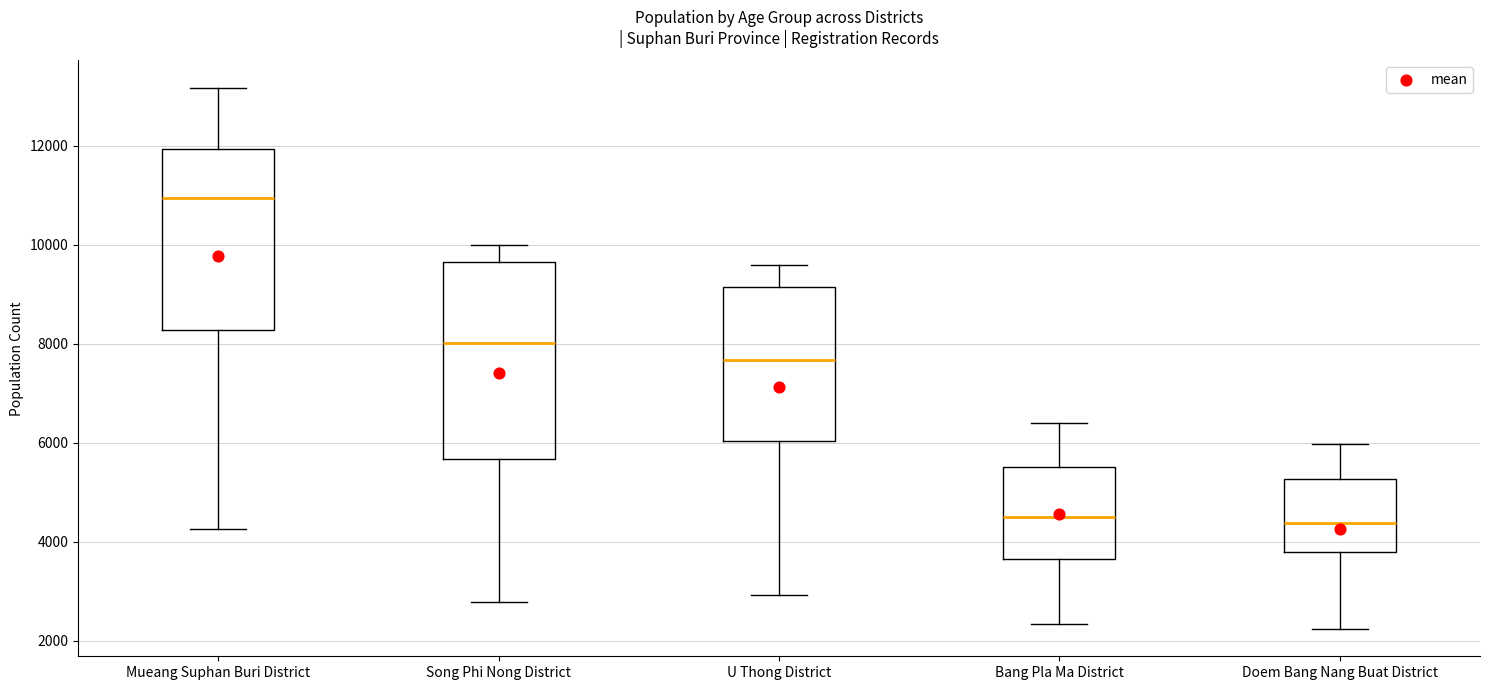

Comparing the boxes themselves (not the whiskers), which one is the tallest?

Song Phi Nong District